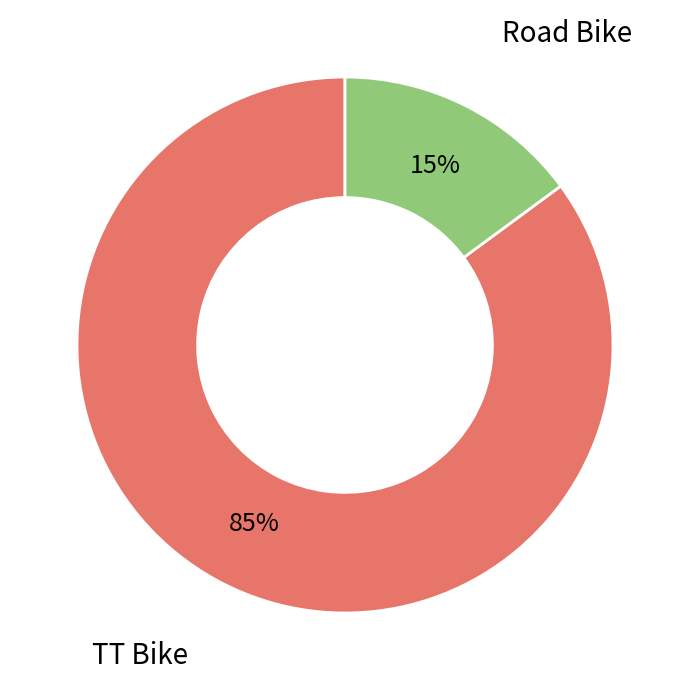

To the nearest percent, what is the difference between the largest and smallest slice percentages?

70%